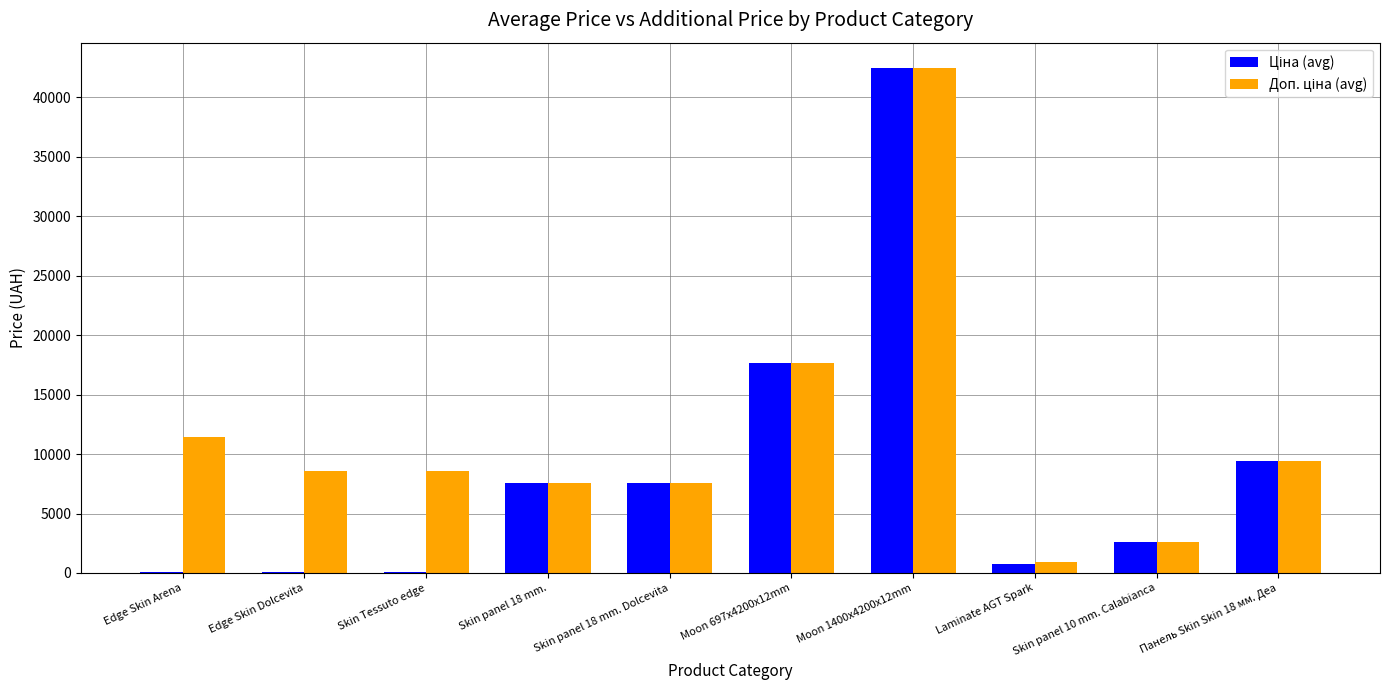

At which category is the sum across all series the highest?

Moon 1400x4200x12mm